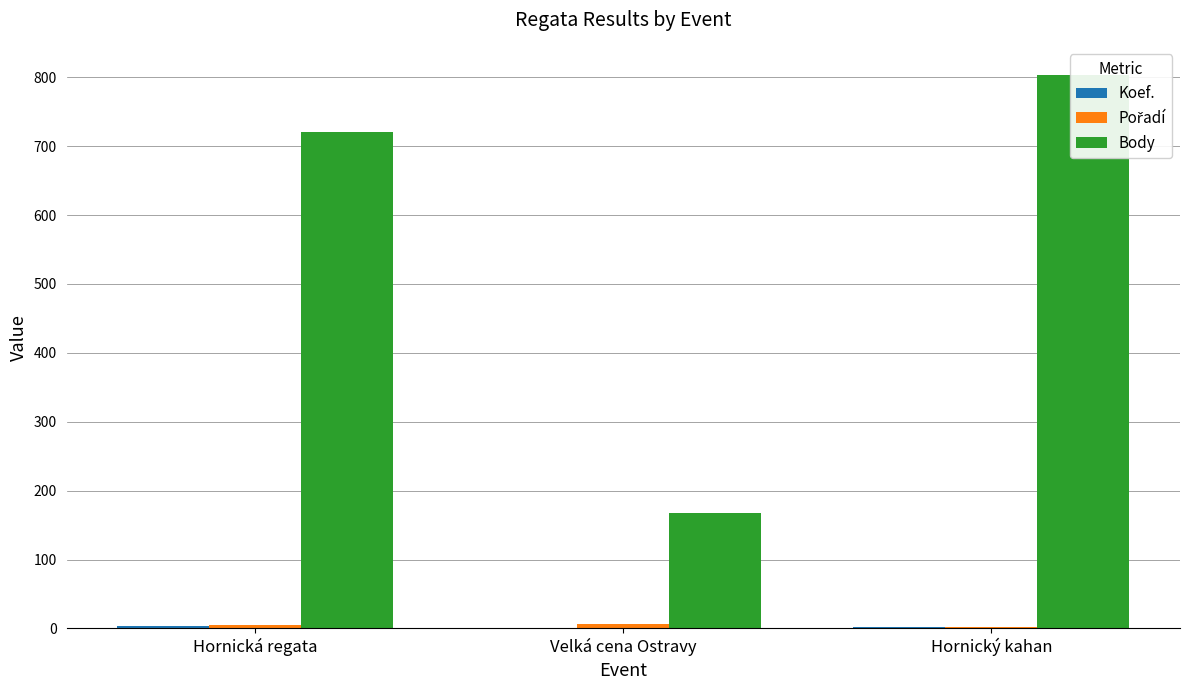

What is the average value of the Pořadí series?

4